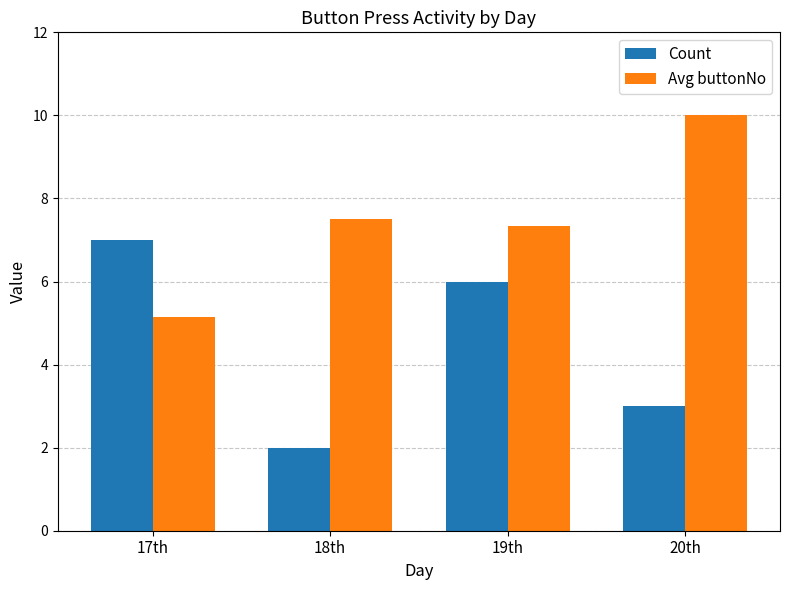

Count the Count values in the range 3 to 7.

3